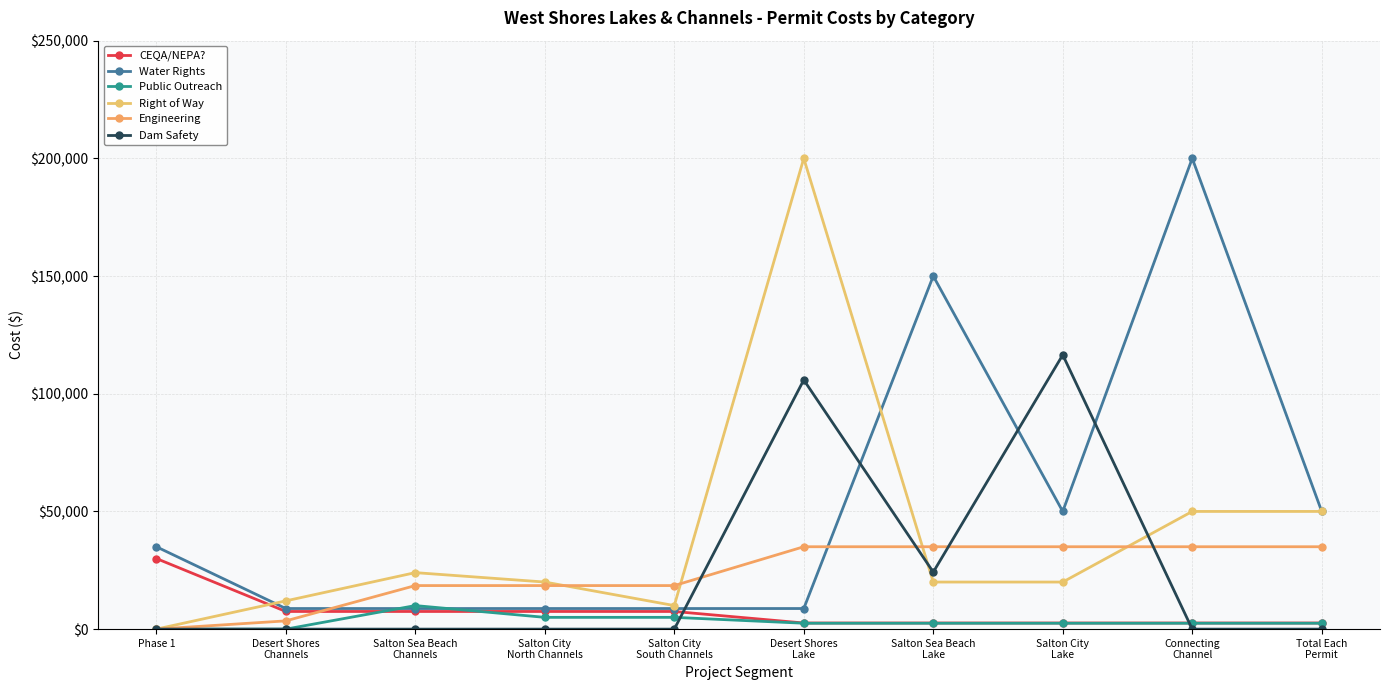

List the labels in order of Public Outreach value, largest first.

Salton Sea Beach
Channels, Salton City
North Channels, Salton City
South Channels, Desert Shores
Lake, Salton Sea Beach
Lake, Salton City
Lake, Connecting
Channel, Total Each
Permit, Phase 1, Desert Shores
Channels